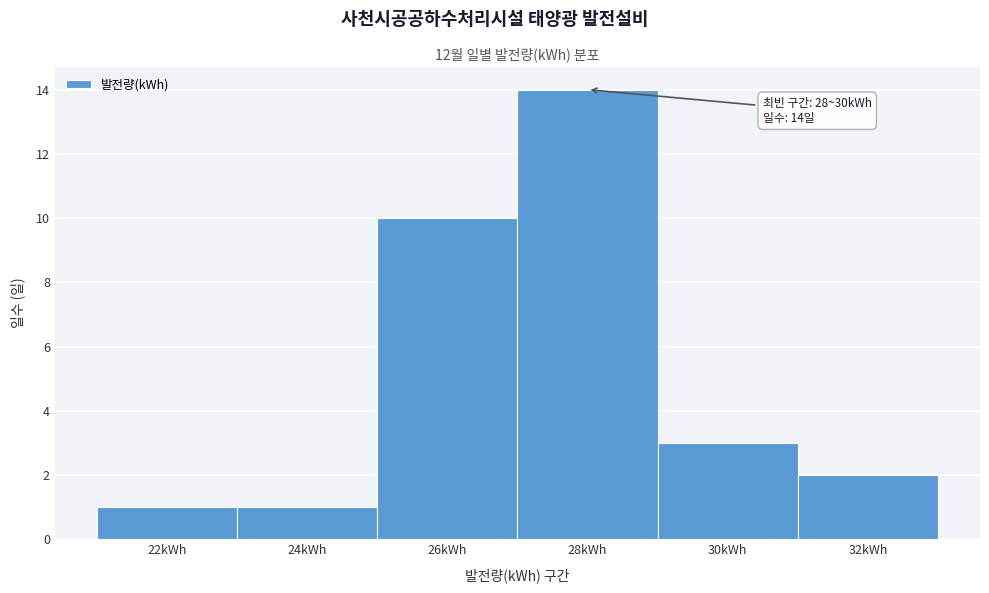

Reading right to left, transcribe all the data shown in this chart.

2	3	14	10	1	1